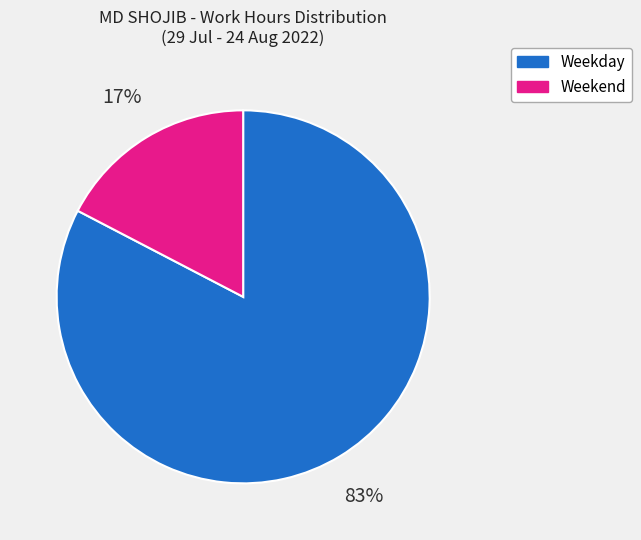

Does any single category account for the majority?

Yes